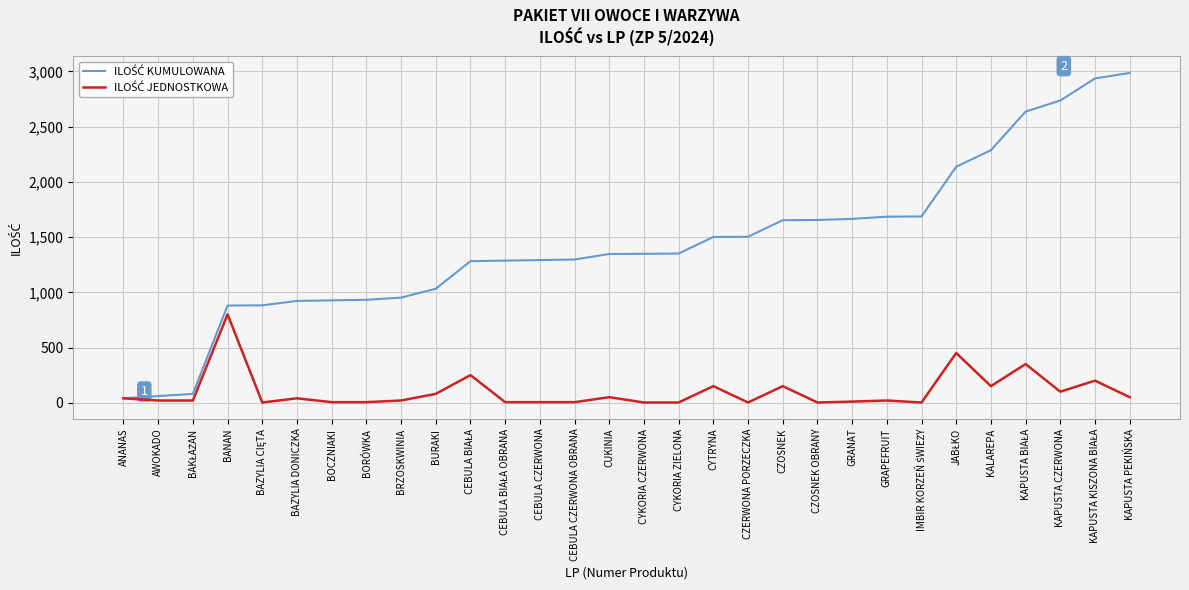

What is the total value across all series at GRANAT?

1675